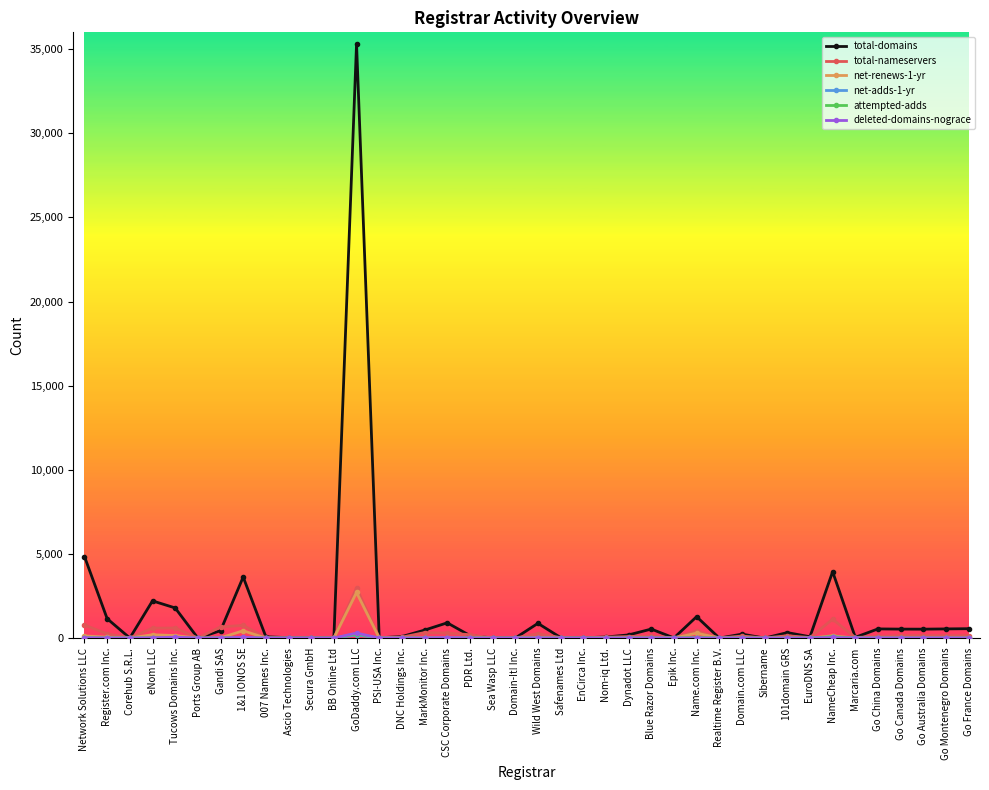

At which category is the sum across all series the highest?

GoDaddy.com LLC